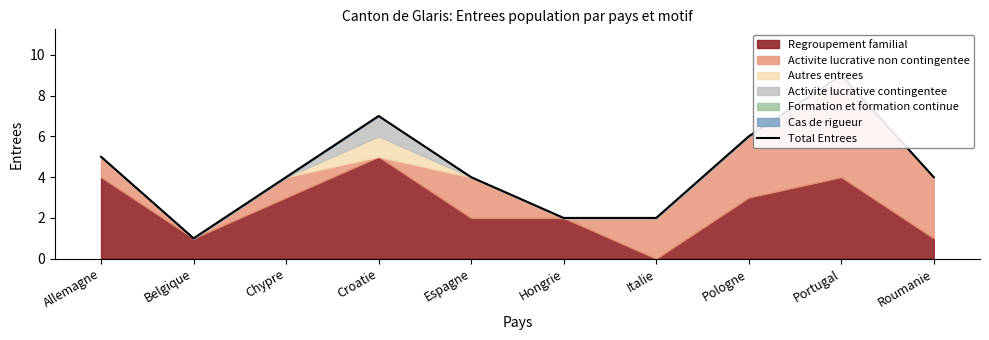

Rank the categories by value from highest to lowest.

Portugal, Croatie, Pologne, Allemagne, Chypre, Espagne, Roumanie, Hongrie, Italie, Belgique